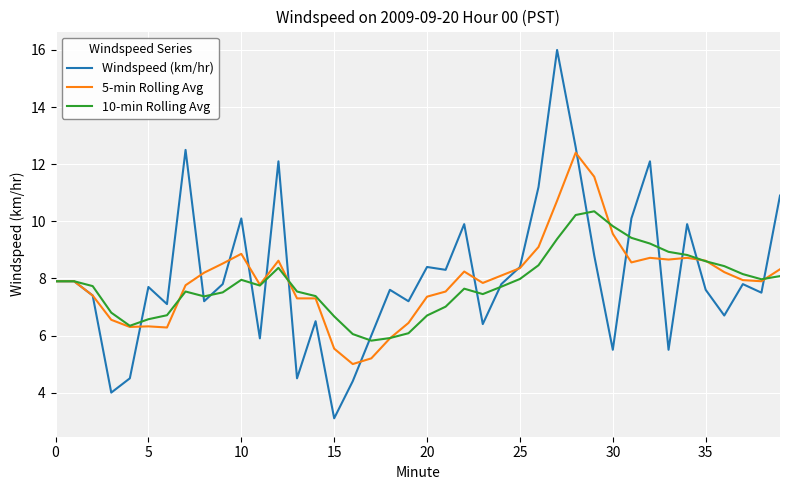

Which series has the largest range (max minus min)?

Windspeed (km/hr)